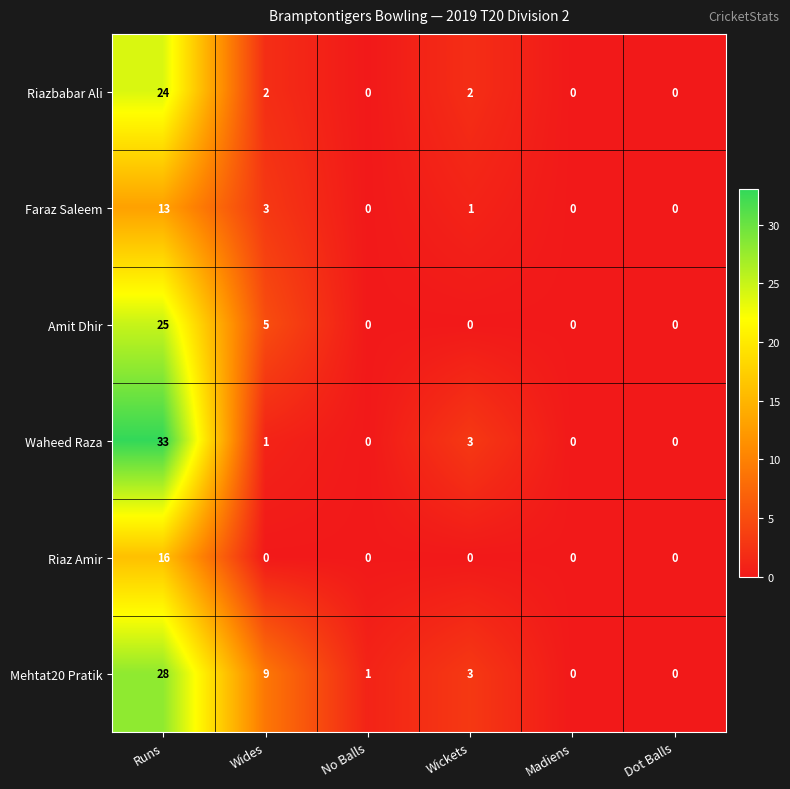

List the series in order of their peak value, lowest first.

Faraz Saleem, Riaz Amir, Riazbabar Ali, Amit Dhir, Mehtat20 Pratik, Waheed Raza